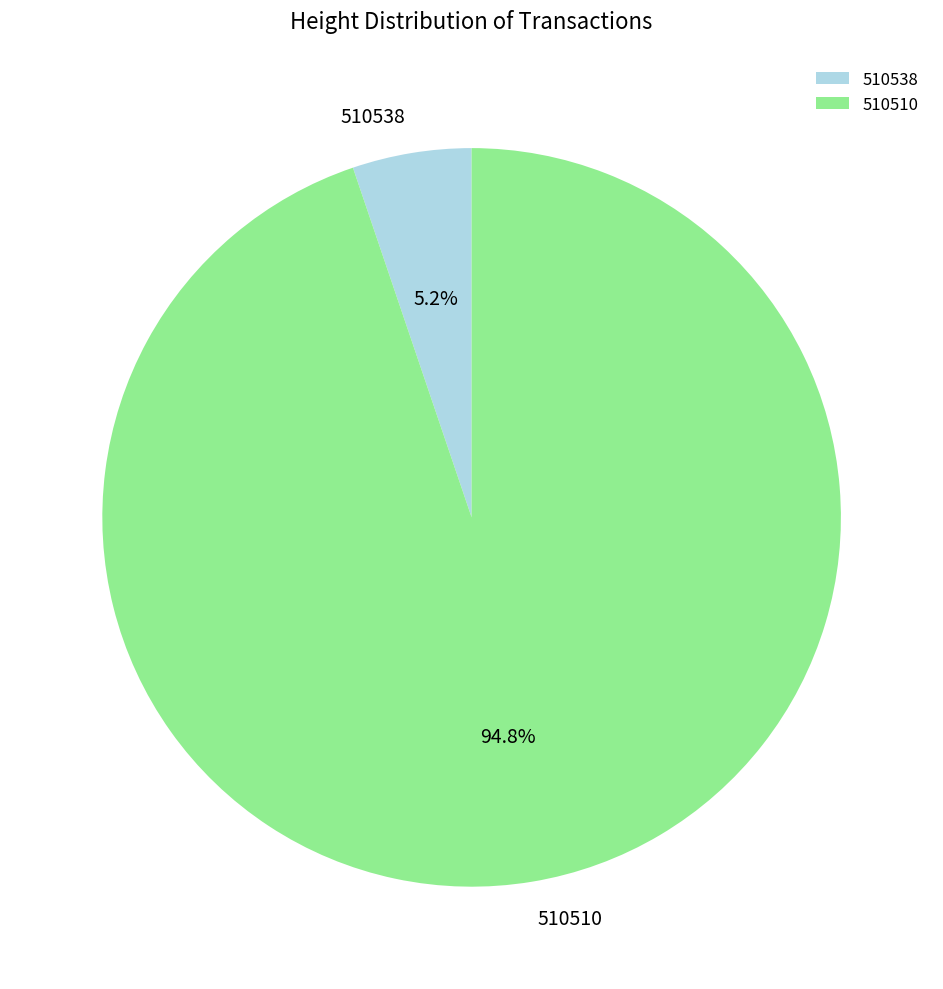

Does 510510 represent more than half of the total?

Yes